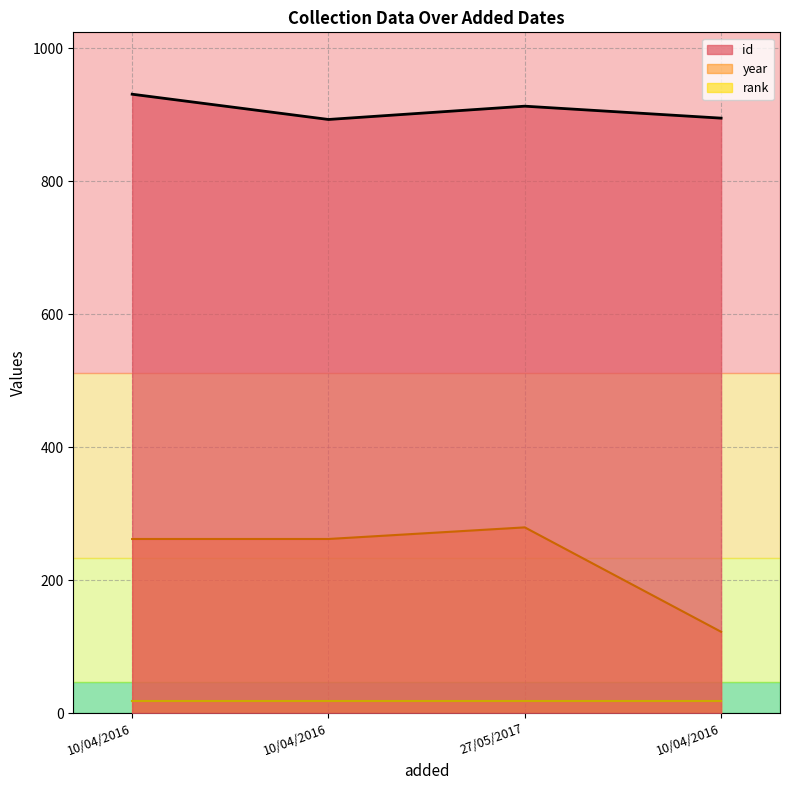

What is the sum of the id values at 27/05/2017 and 10/04/2016?

1808.0